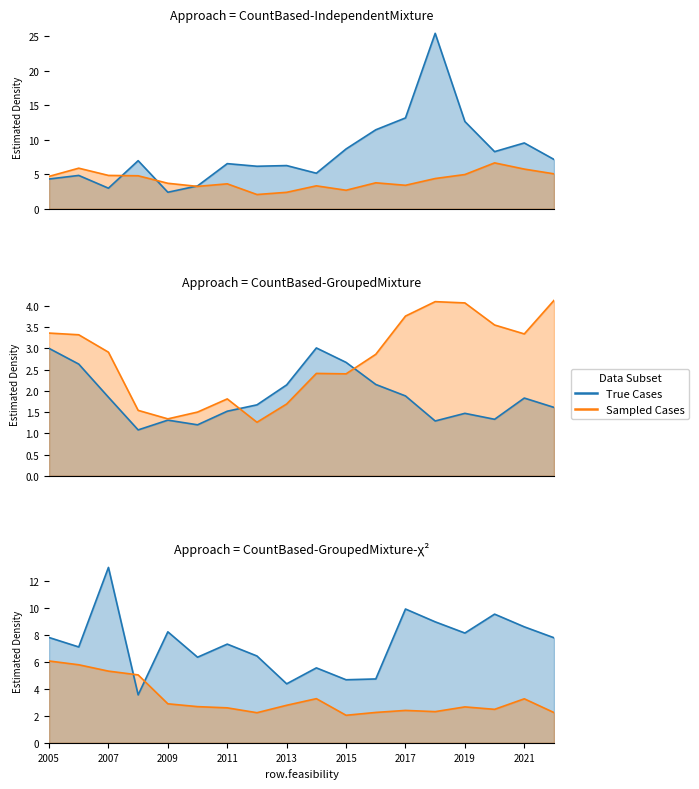

What is the maximum value shown in the chart?

25.4